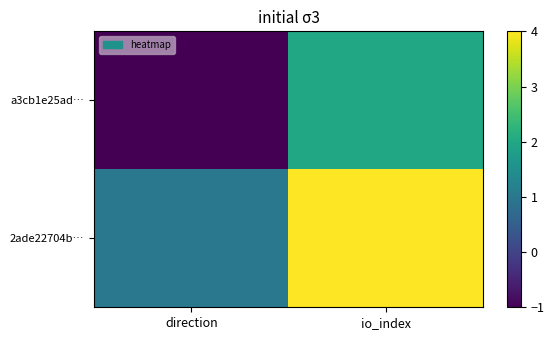

Reading left to right, list all the values displayed in this chart.

a3cb1e25ad…: direction=-1	io_index=2
2ade22704b…: direction=1	io_index=4